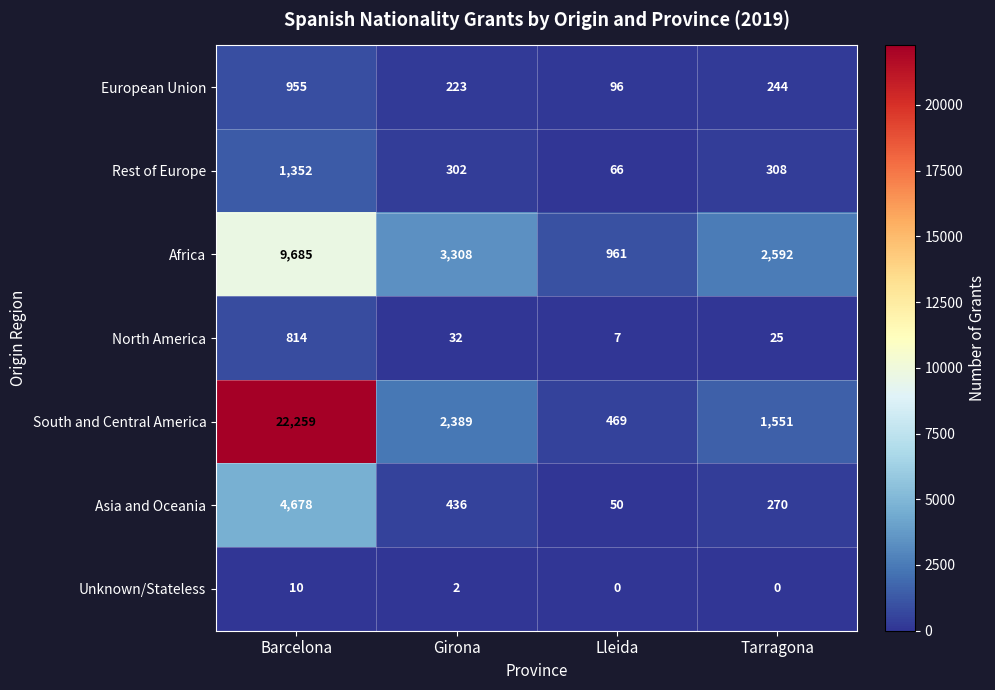

Between Girona and Lleida, which series saw the biggest shift?

Africa